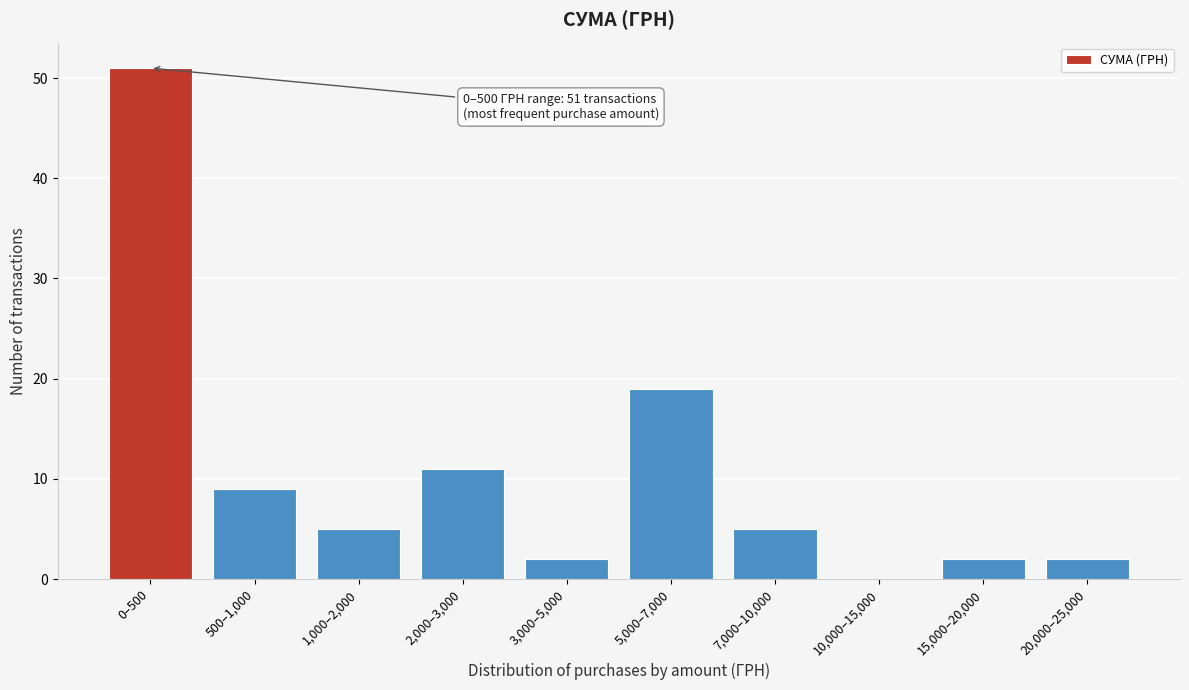

Reading left to right, extract all data points from this chart.

0–500=51	500–1,000=9	1,000–2,000=5	2,000–3,000=11	3,000–5,000=2	5,000–7,000=19	7,000–10,000=5	10,000–15,000=0	15,000–20,000=2	20,000–25,000=2